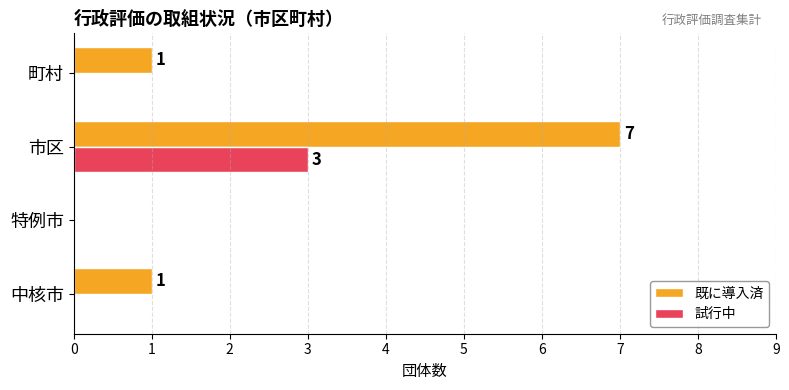

Which series changed the most between 中核市 and 特例市?

既に導入済